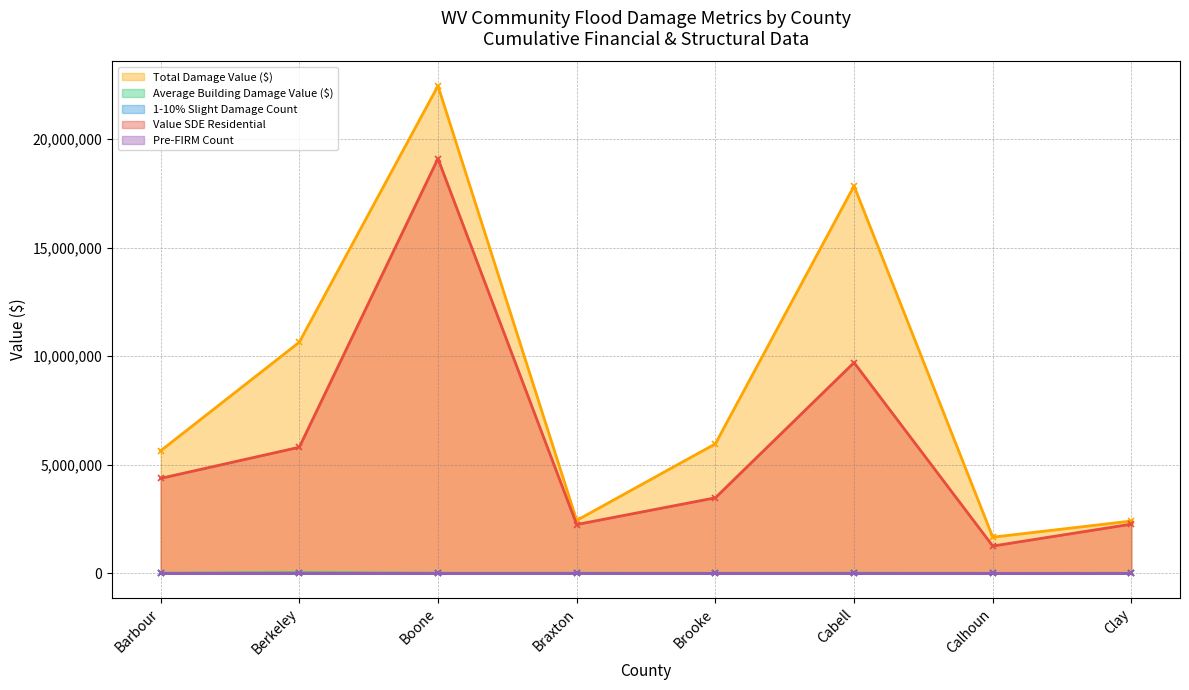

True or false: Average Building Damage Value ($) and Pre-FIRM Count intersect in this chart.

False